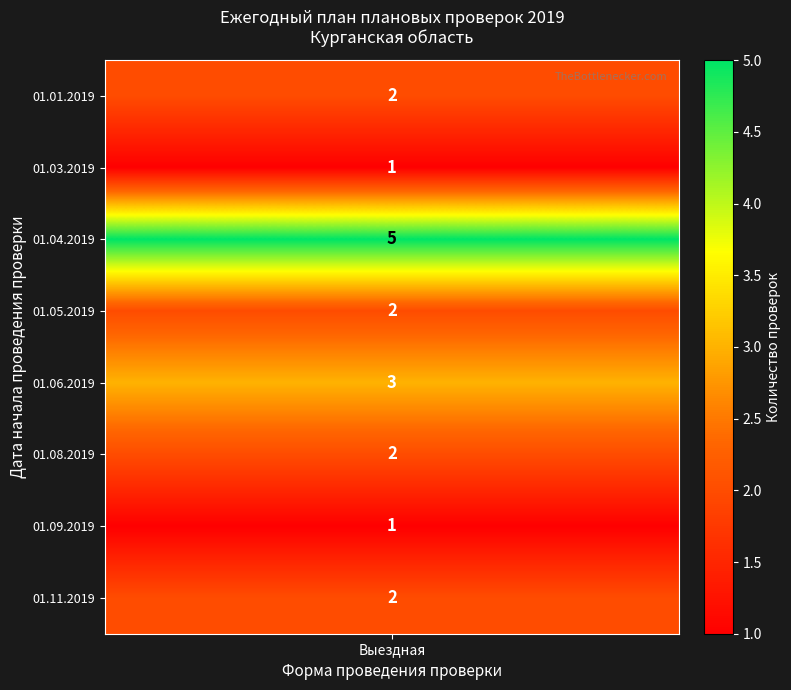

What is the maximum value shown in the chart?

5